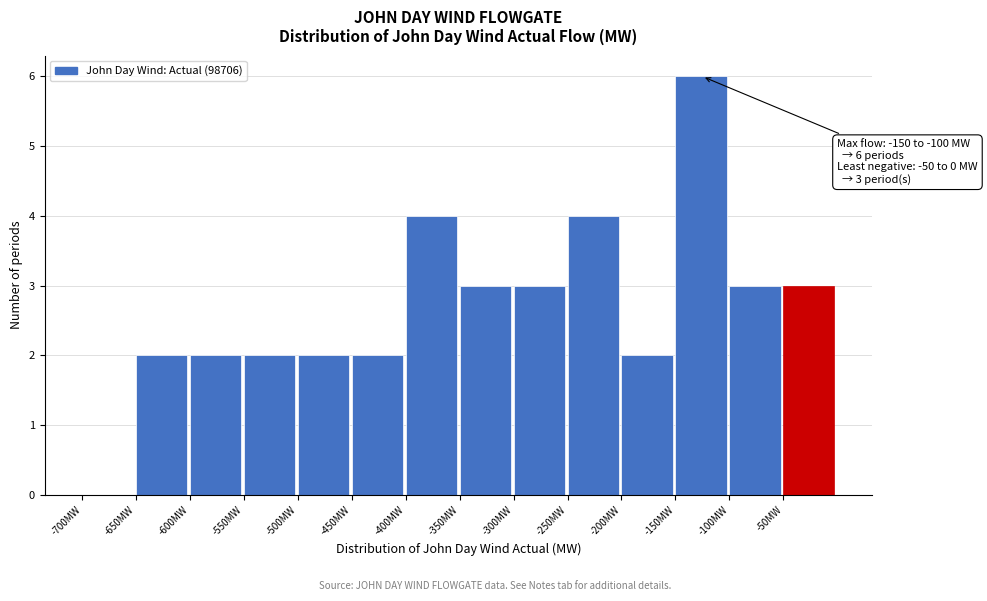

Over which range of the x-axis is the bar tallest?

-150 to -100